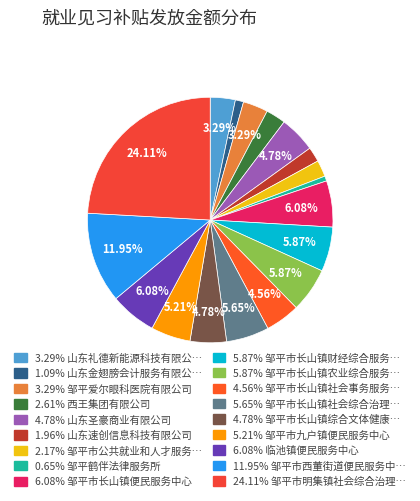

How many slices are in this pie chart?

18